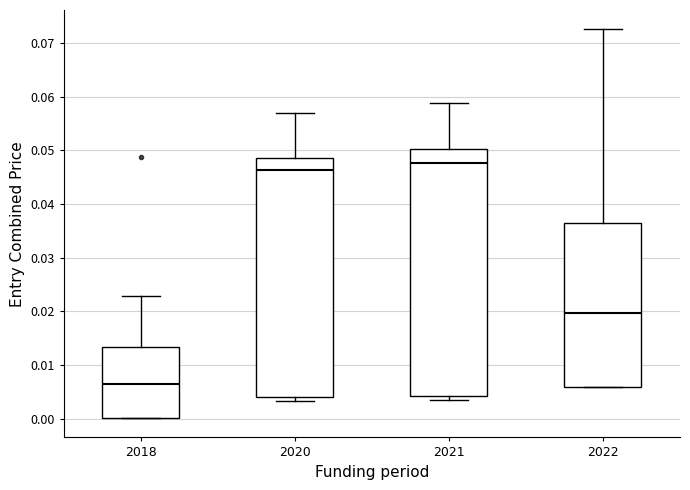

Comparing the boxes themselves (not the whiskers), which one is the tallest?

2021